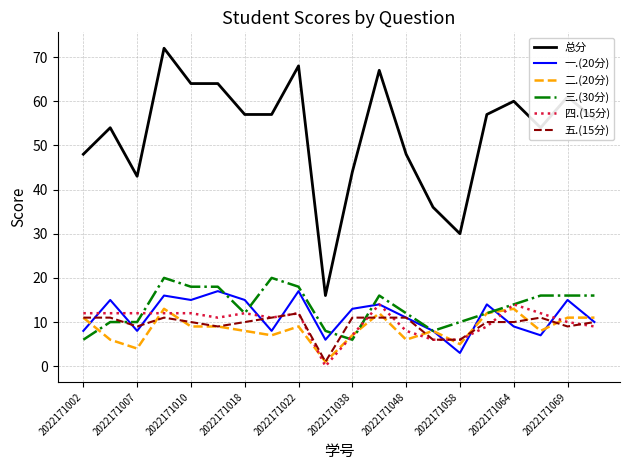

Which series has the largest total across all categories?

总分